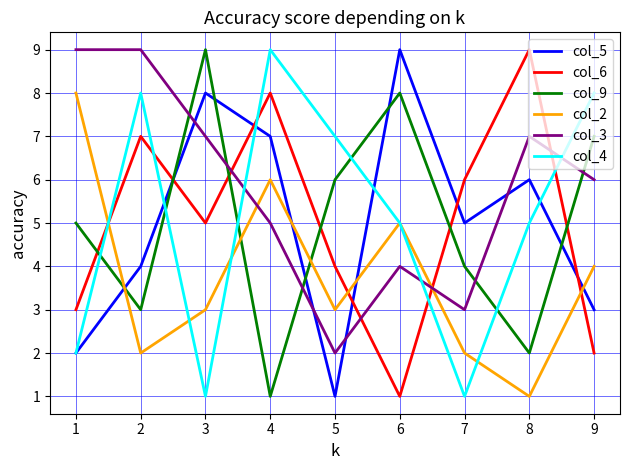

What is the difference between the highest and lowest values at 5?

6